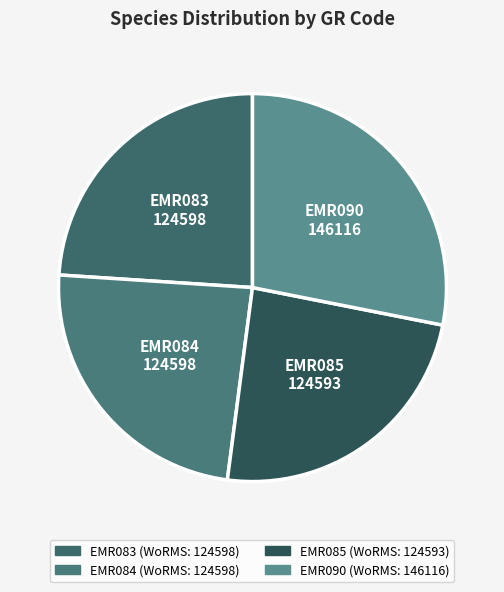

Count the number of slices in the pie.

4